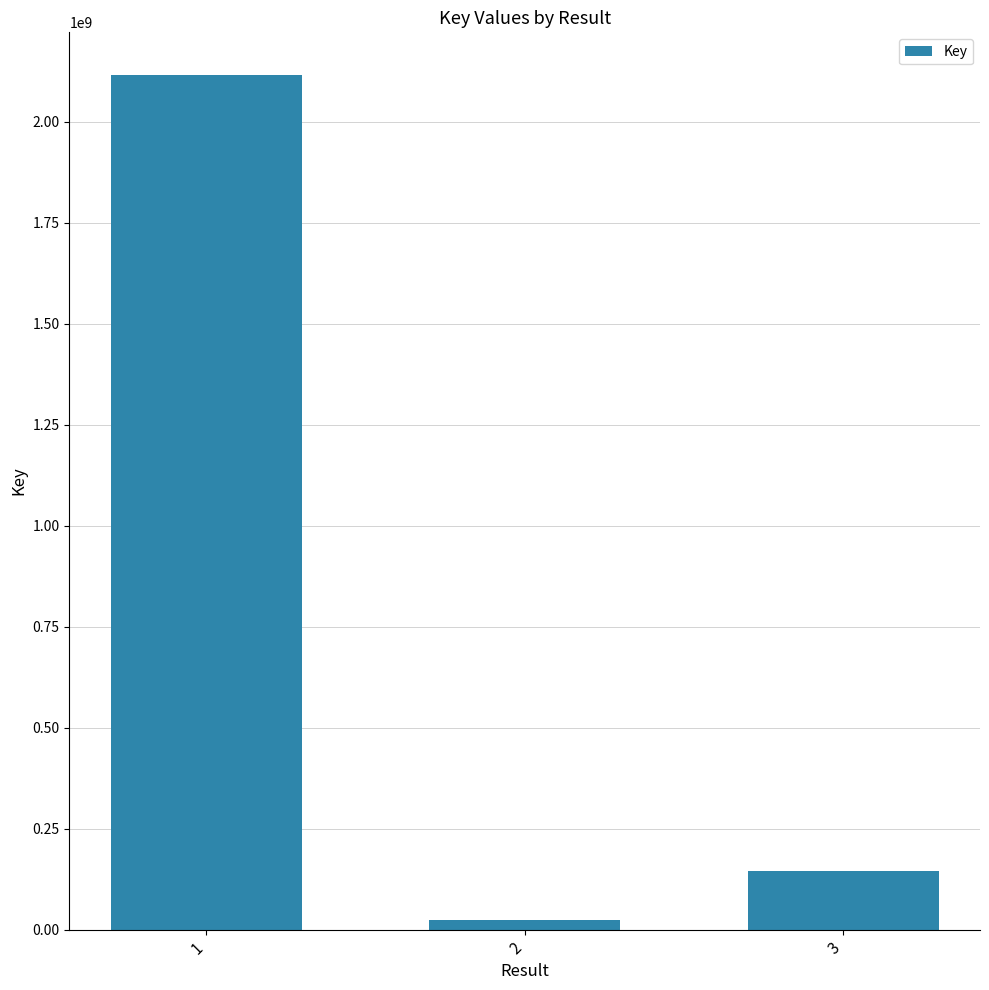

How many distinct data groups are displayed?

1